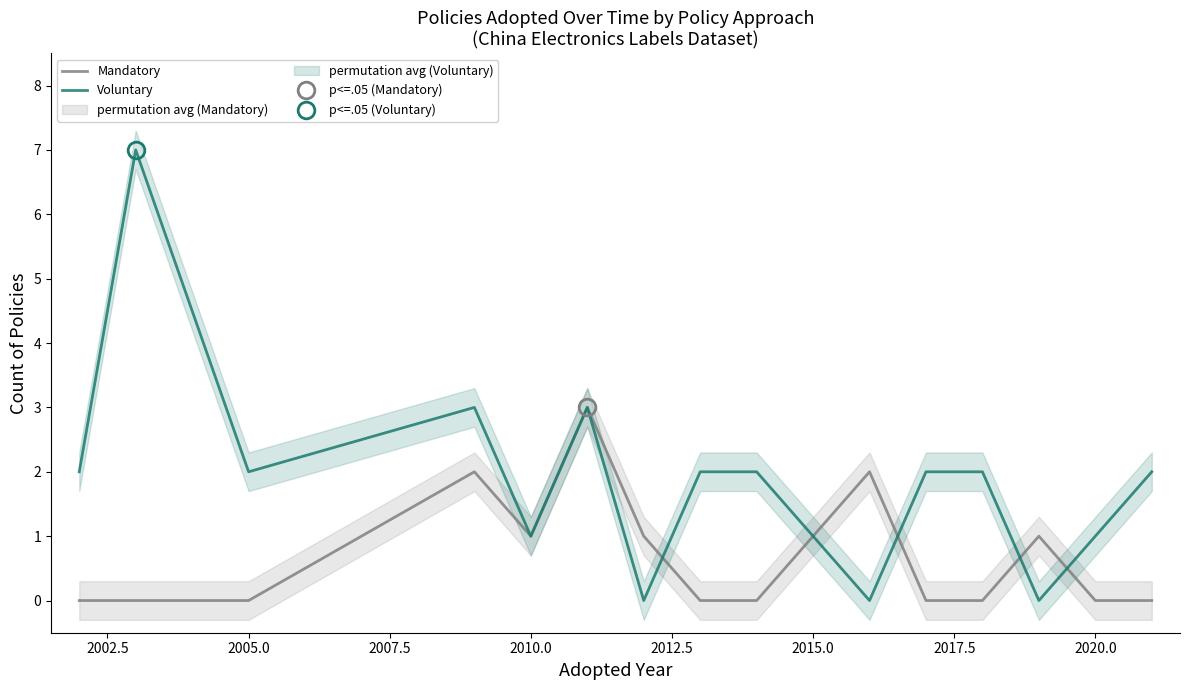

What are all the series names shown in the legend?

Mandatory, Voluntary